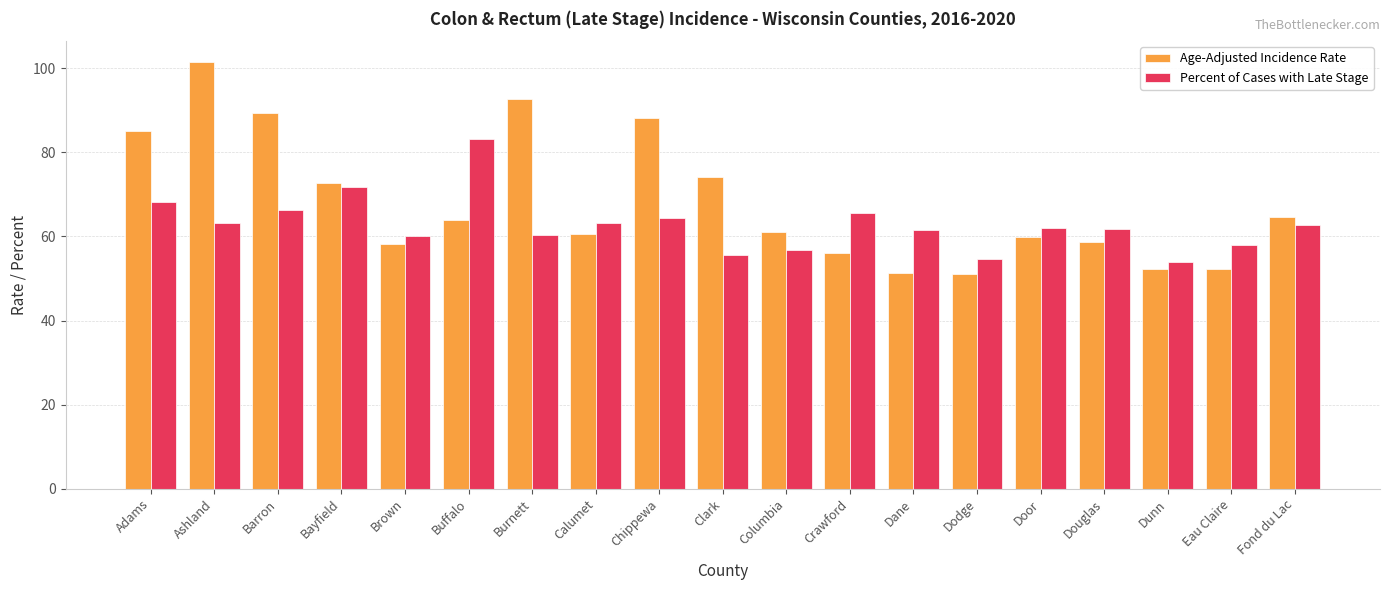

What value does the Age-Adjusted Incidence Rate series have at Adams?

85.1